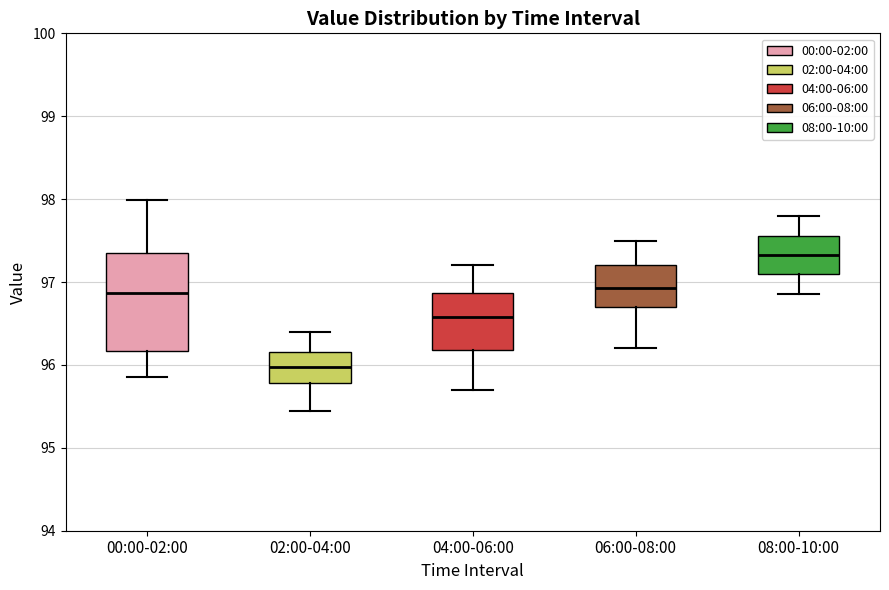

Comparing the boxes themselves (not the whiskers), which one is the tallest?

00:00-02:00